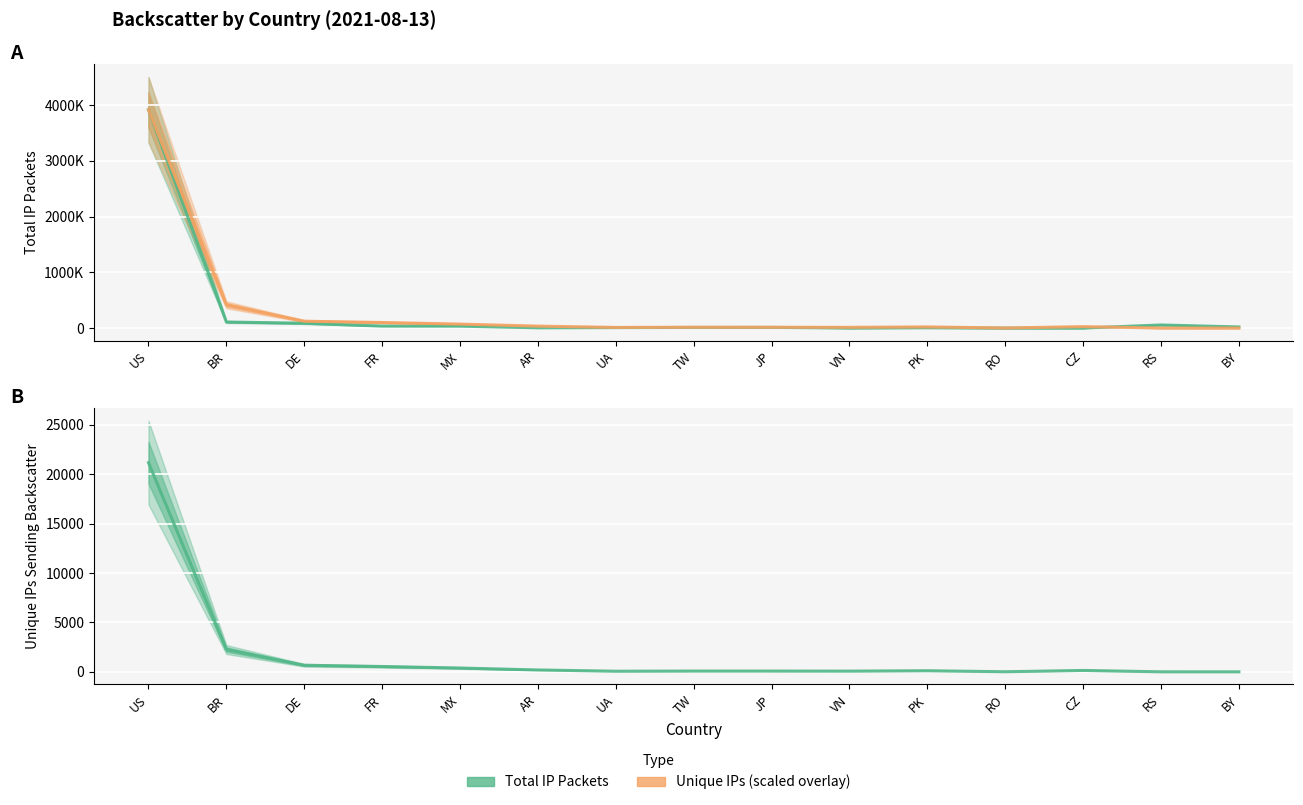

In unique IPs sending backscatter (scaled), how many points are lower than both neighbors (excluding endpoints)?

3